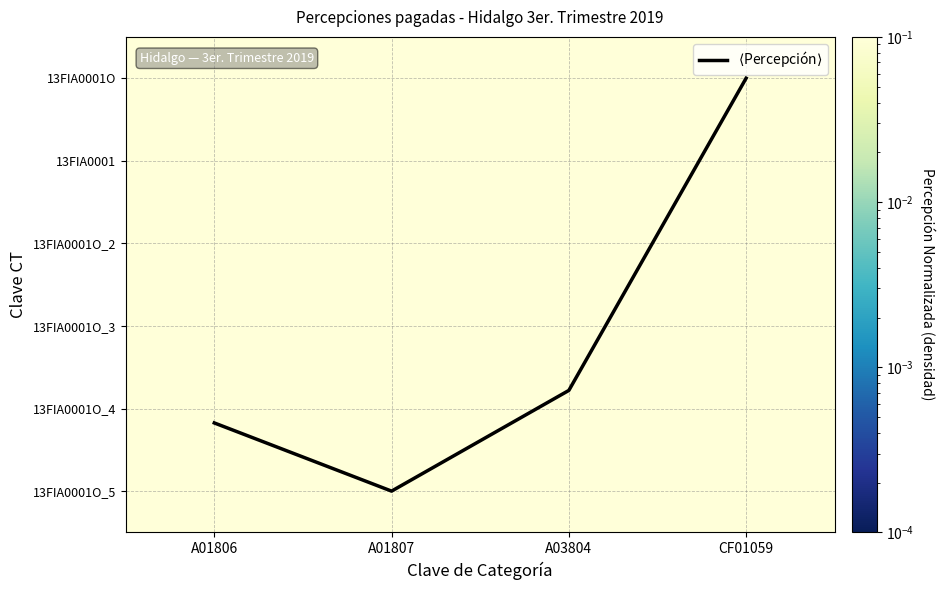

What is the spread (max minus min) of values at A01806?

4.0